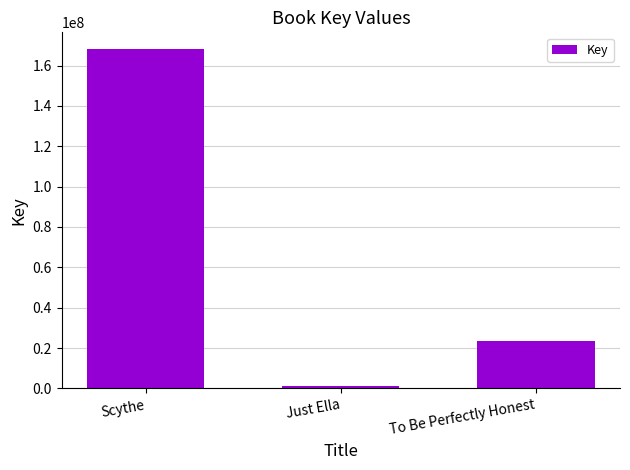

What is the difference between the maximum and minimum values?

166831450